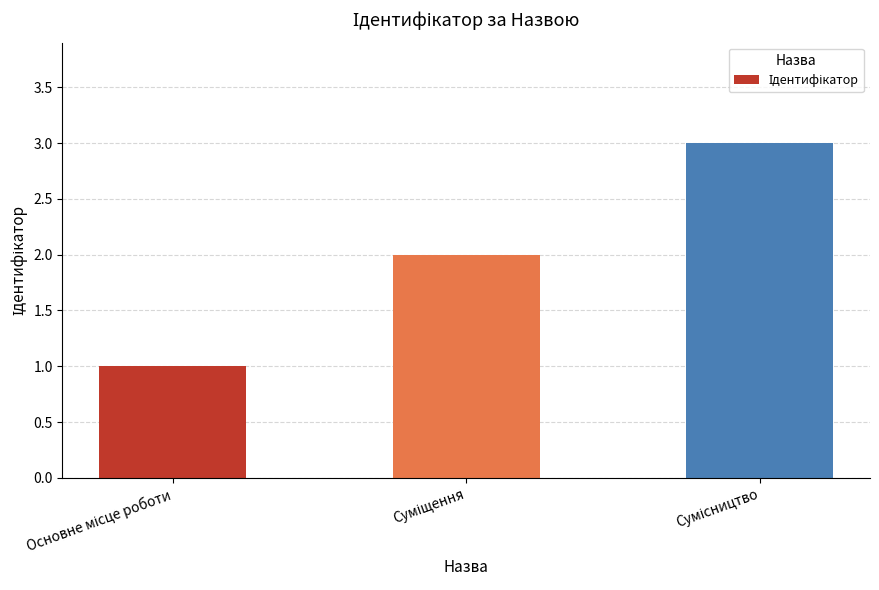

Are the bars horizontal?

No